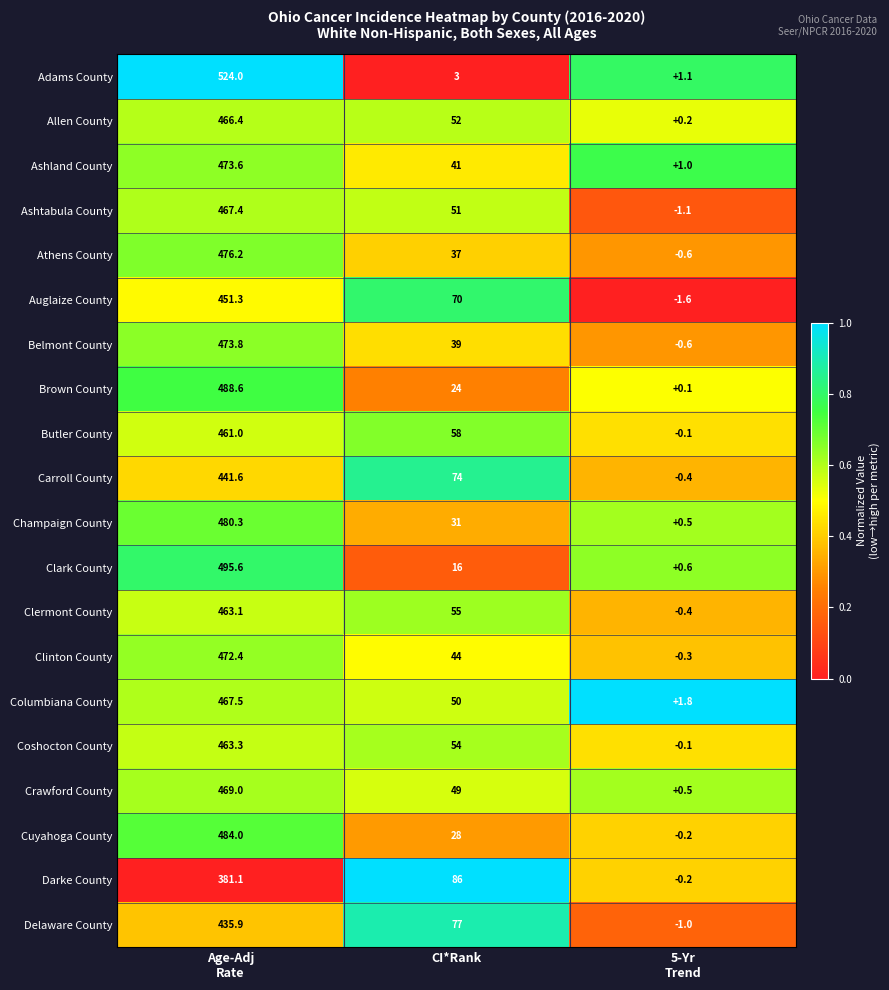

At which label is Columbiana County closest to 234?

CI*Rank